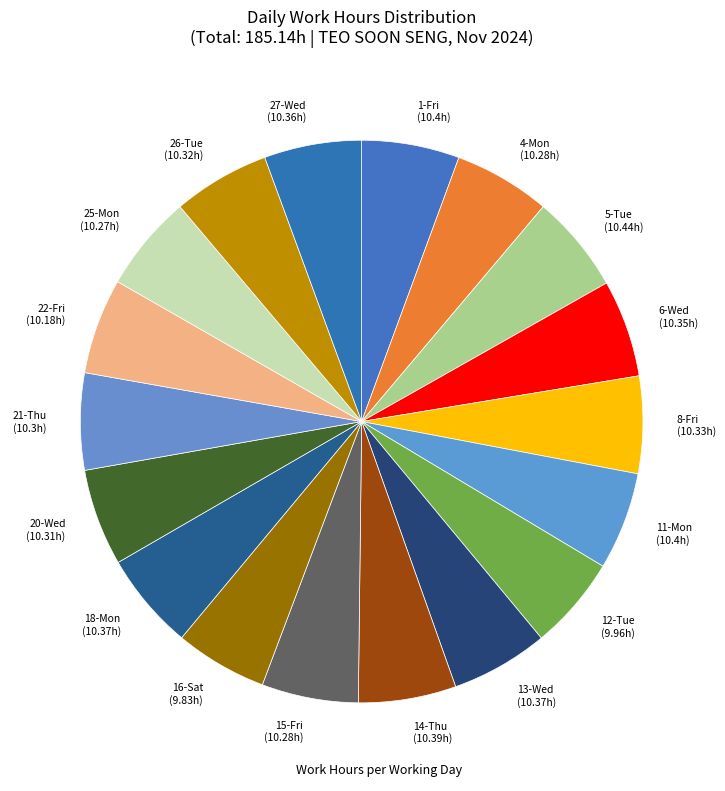

Is the sum of 13-Wed (10.37h) and 8-Fri (10.33h) greater than half?

No